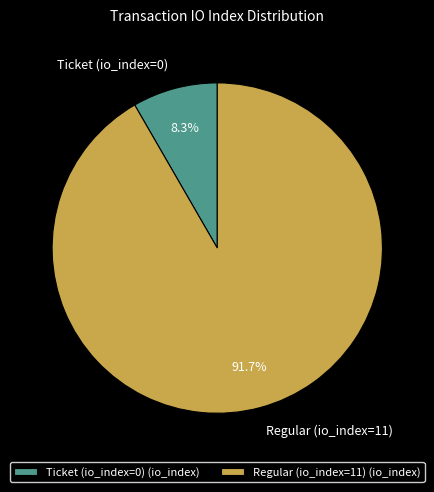

To the nearest percent, what is the difference between the Regular (io_index=11) and Ticket (io_index=0) slice percentages?

83%